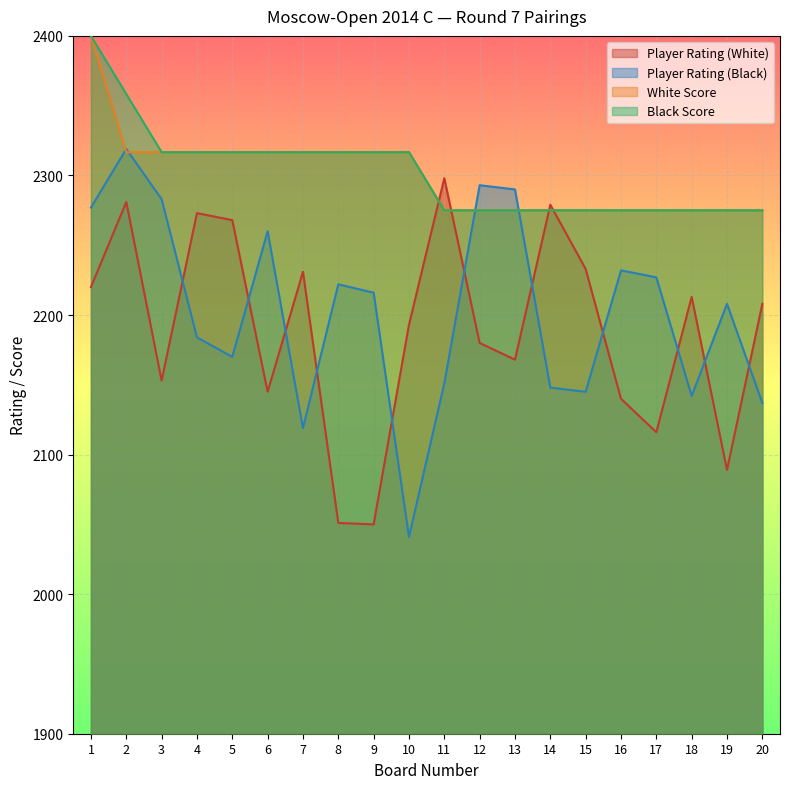

Where does the White Score series first go above 2316?

1